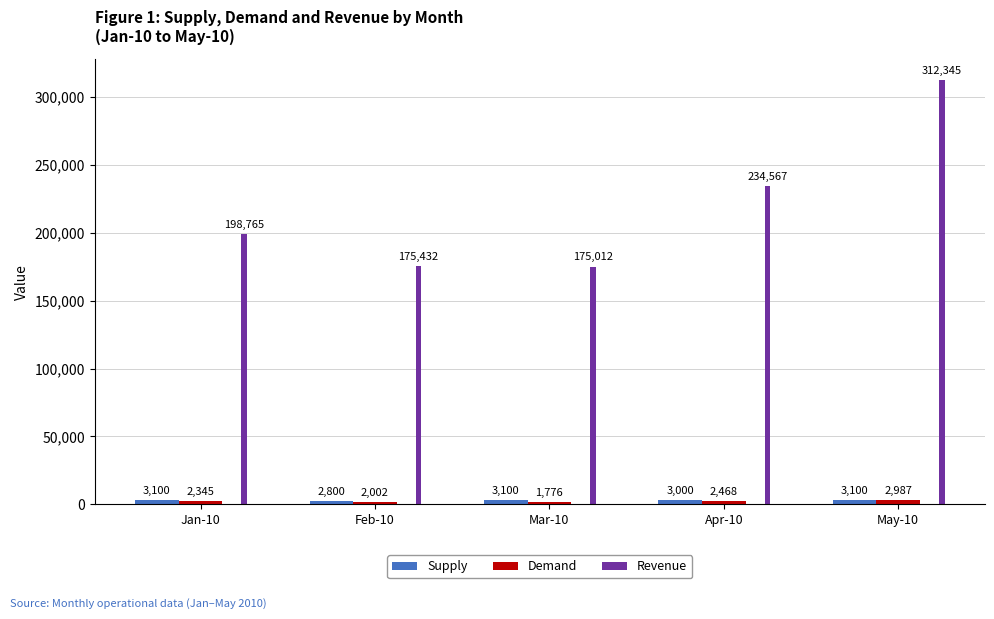

What is the difference between the maximum and minimum values in the Revenue series?

137333